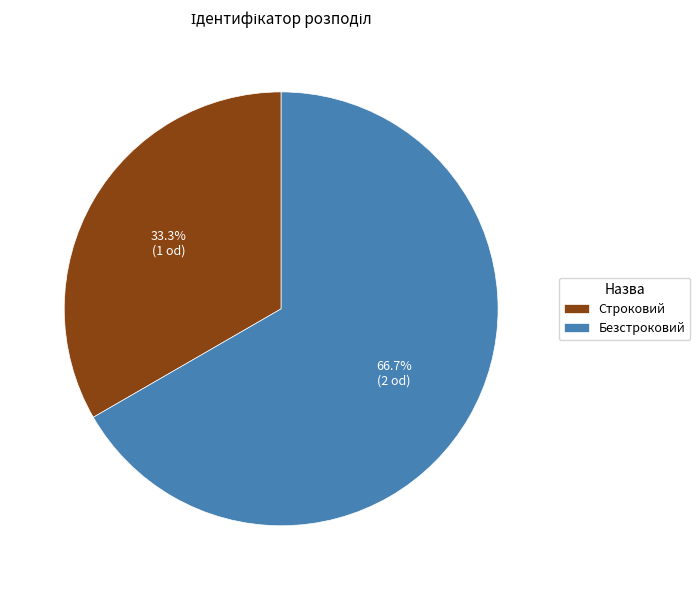

Is it true that Строковий is 33% of the pie?

True